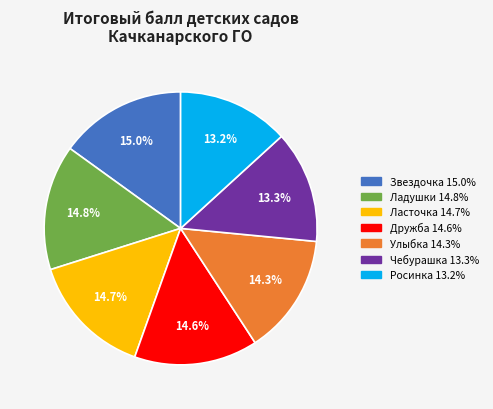

Count the number of slices in the pie.

7